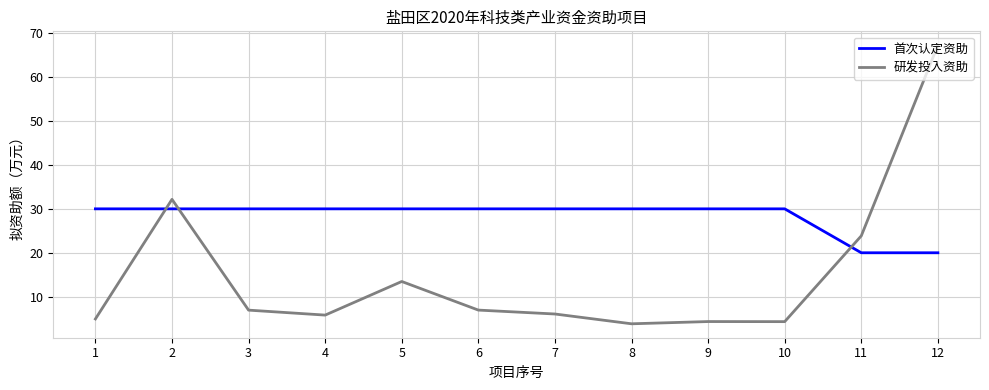

Which series has the largest total across all categories?

首次认定资助